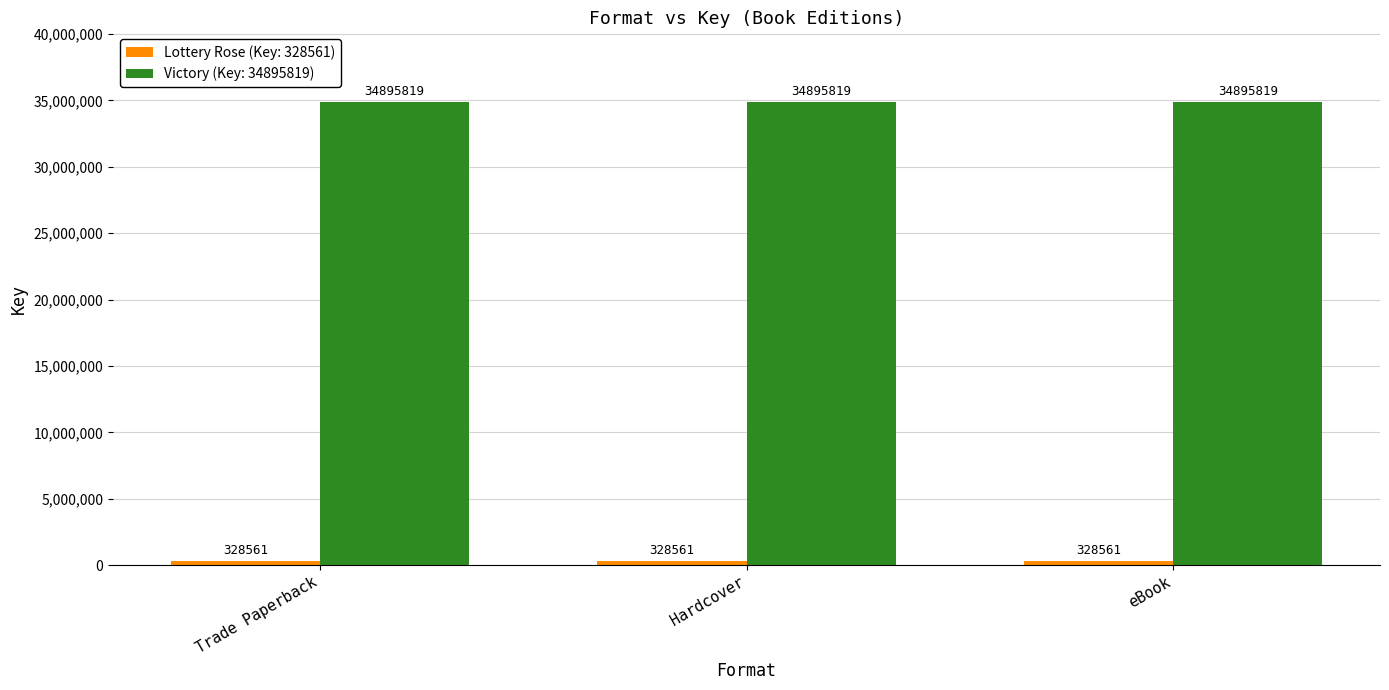

What is the spread (max minus min) of values at Hardcover?

34567258